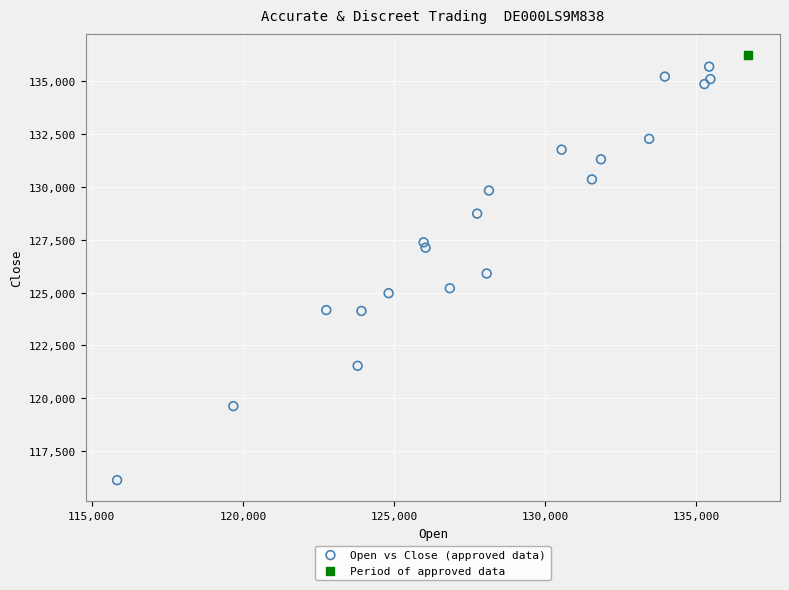

What are all the series names shown in the legend?

Open vs Close (approved data), Period of approved data